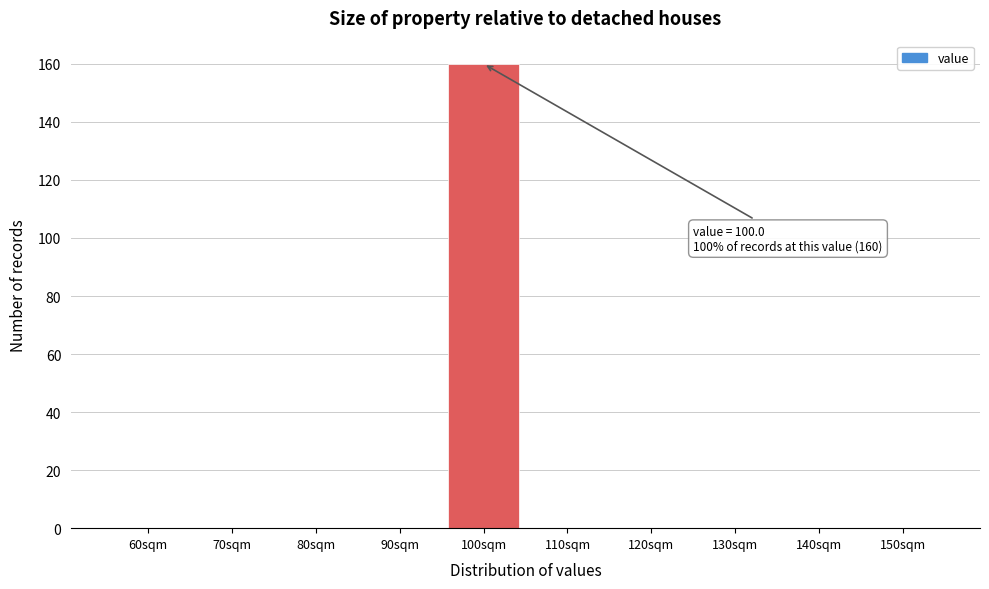

Reading right to left, transcribe all the data shown in this chart.

150sqm=0	140sqm=0	130sqm=0	120sqm=0	110sqm=0	100sqm=160	90sqm=0	80sqm=0	70sqm=0	60sqm=0